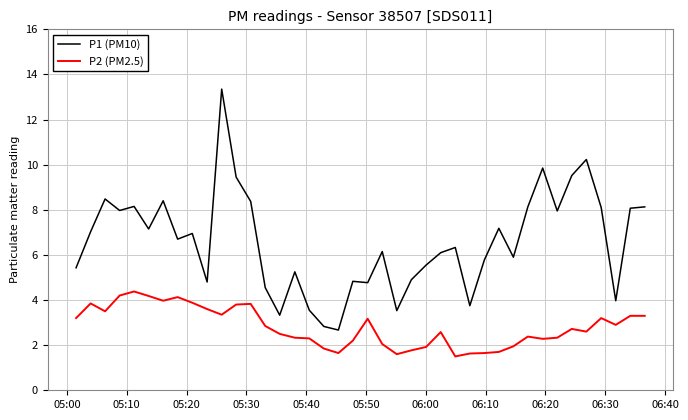

What are all the series names shown in the legend?

P1 (PM10), P2 (PM2.5)